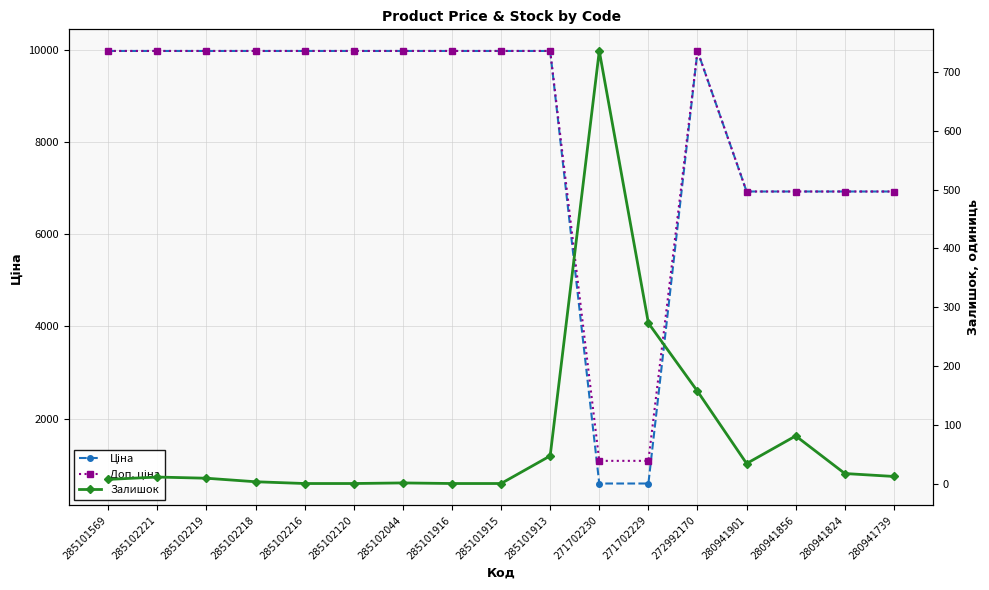

True or false: Доп. ціна and Ціна intersect in this chart.

False